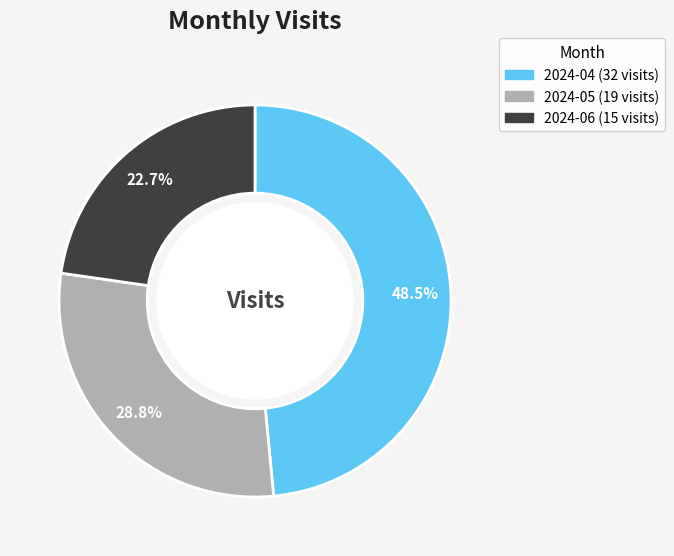

To the nearest percent, what portion does 2024-06 represent?

23%